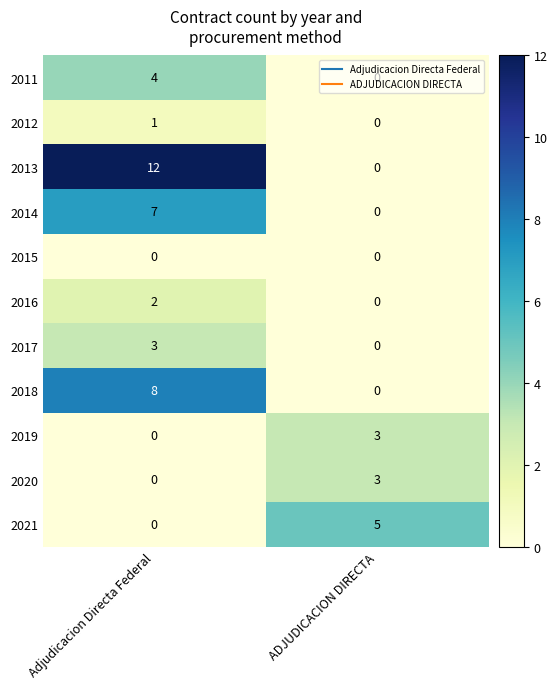

What is the greatest value displayed?

12